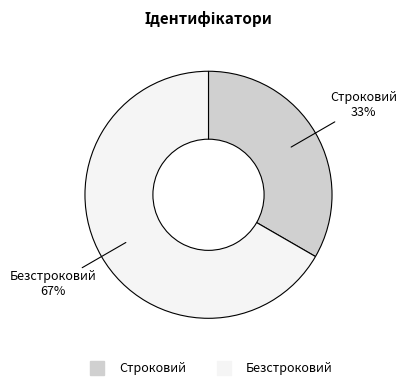

What percentage is the Строковий slice, to the nearest percent?

33%